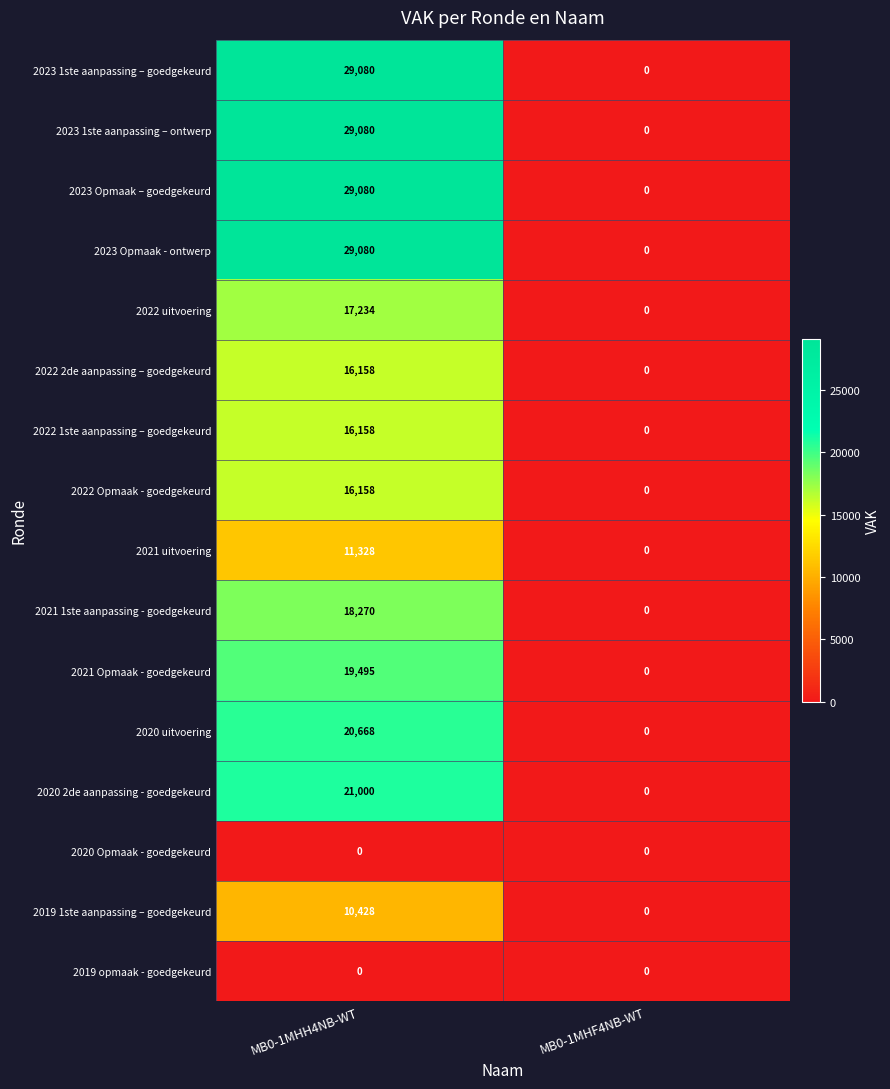

What is the difference between the highest and lowest values at MB0-1MHH4NB-WT?

29080